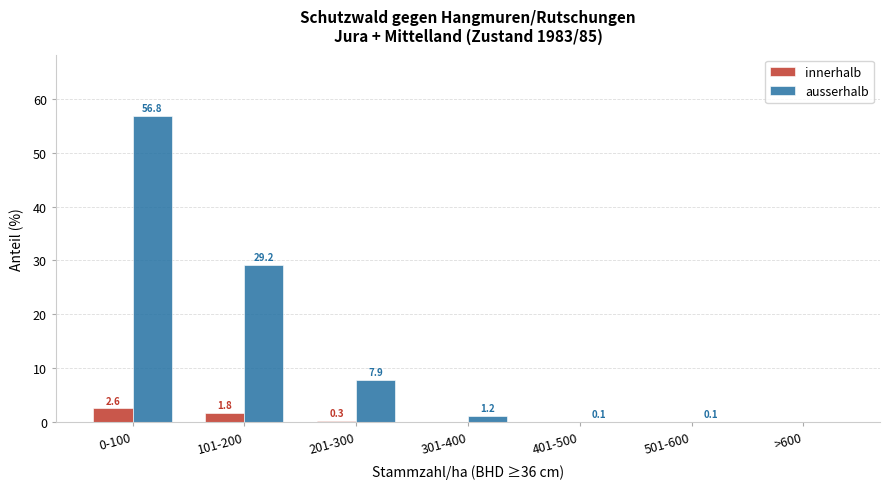

Reading left to right, extract all data points from this chart.

innerhalb: 0-100=2.6	101-200=1.8	201-300=0.3	301-400=0.0	401-500=0.0	501-600=0.0	>600=0.0
ausserhalb: 0-100=56.8	101-200=29.2	201-300=7.9	301-400=1.2	401-500=0.1	501-600=0.1	>600=0.0